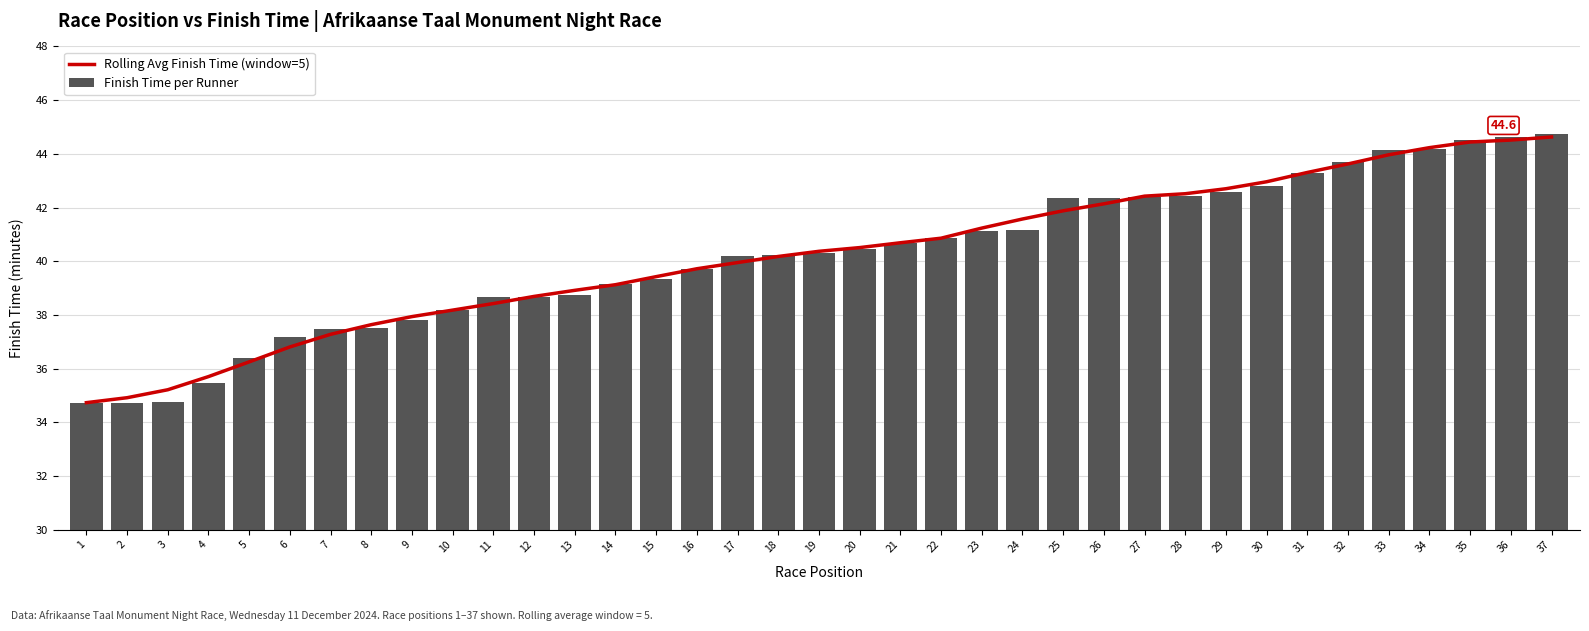

How many groups of bars are there?

37